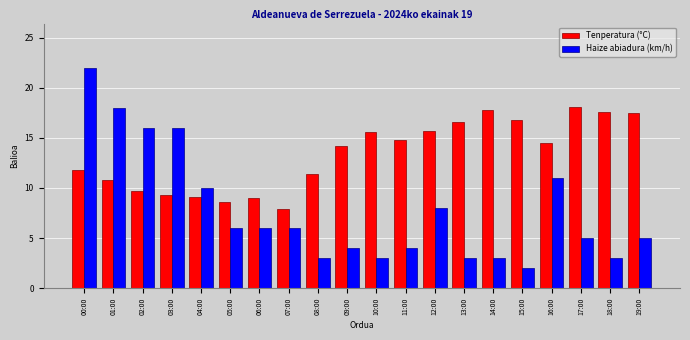

The Haize abiadura (km/h) series shows 3.0 at 08:00. True or false?

True